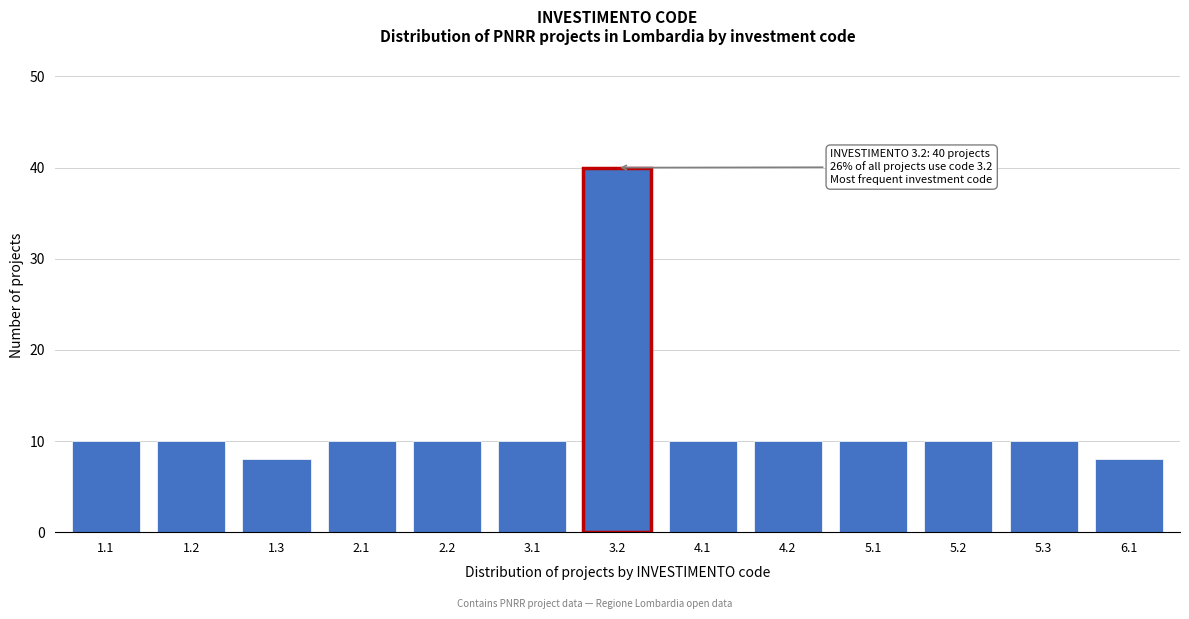

Reading left to right, list all the values displayed in this chart.

10	10	8	10	10	10	40	10	10	10	10	10	8